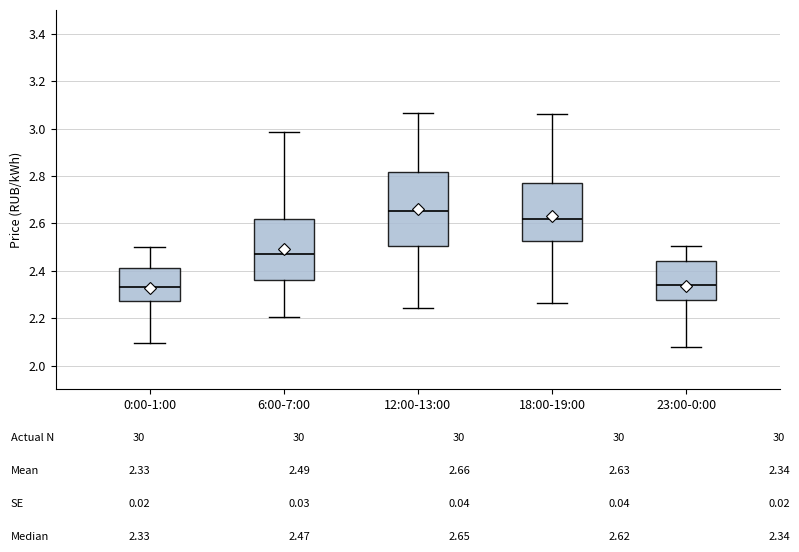

Which box is the tallest, from its lower edge to its upper edge?

12:00-13:00